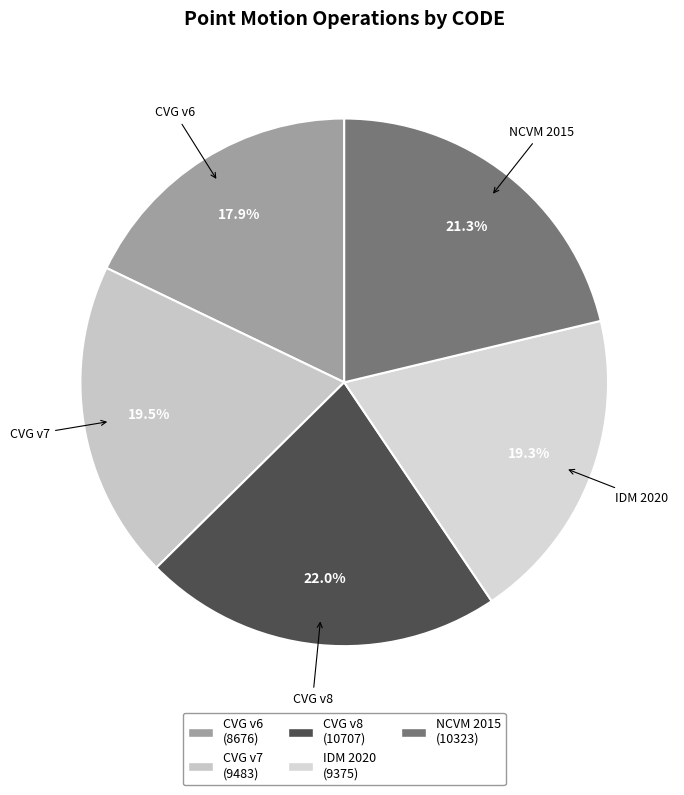

Does IDM 2020 account for over 50% of the chart?

No